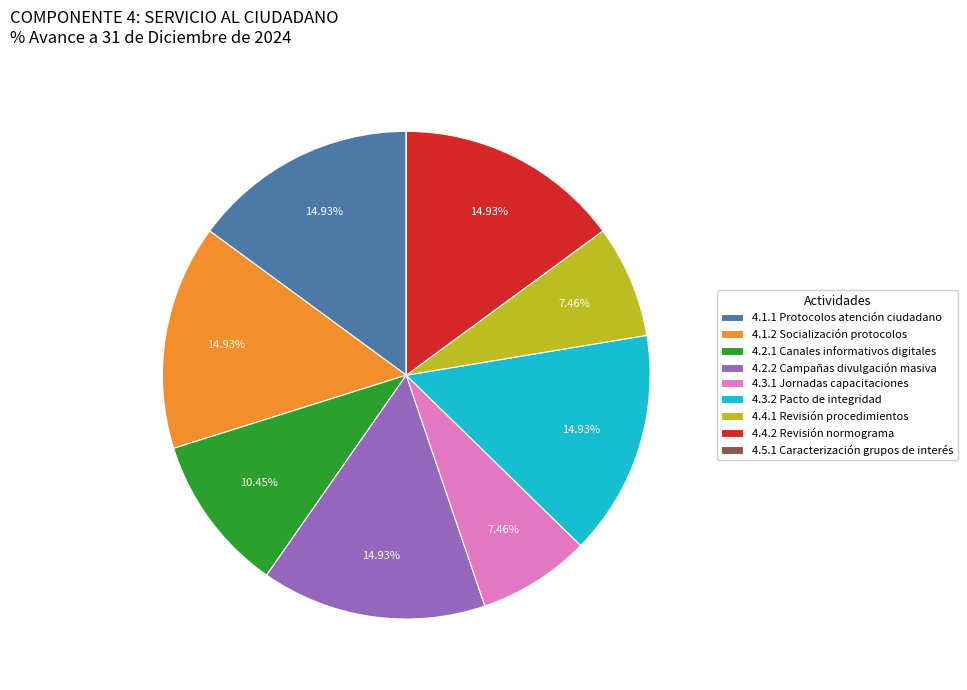

Combined, do 4.4.2 Revisión normograma and 4.1.2 Socialización protocolos account for over 50%?

No